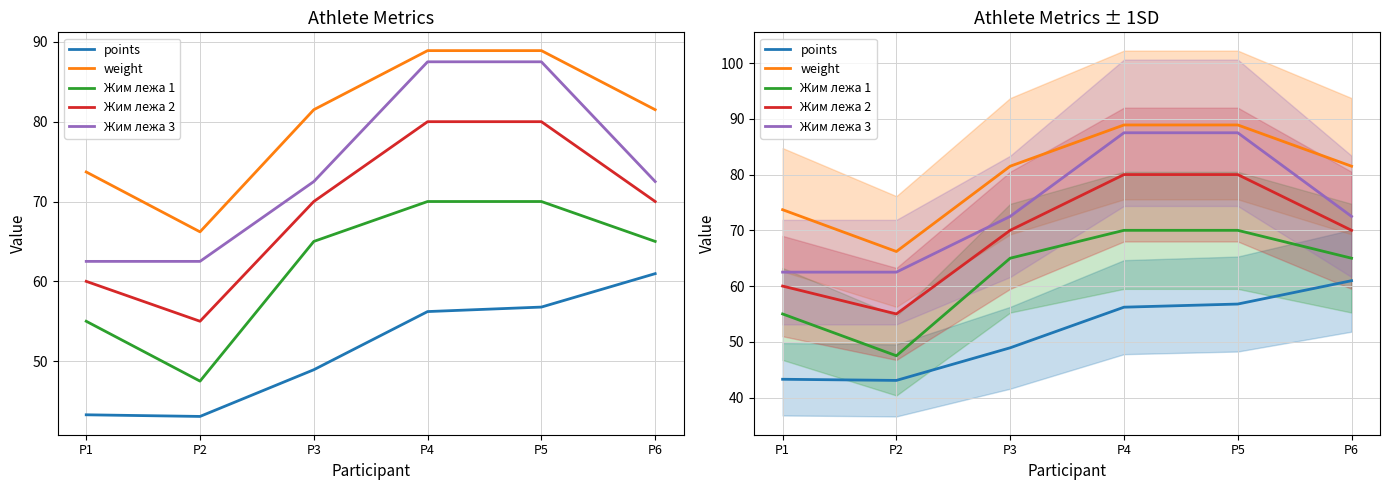

List the labels in order of Жим лежа 3 value, smallest first.

P1, P2, P3, P6, P4, P5